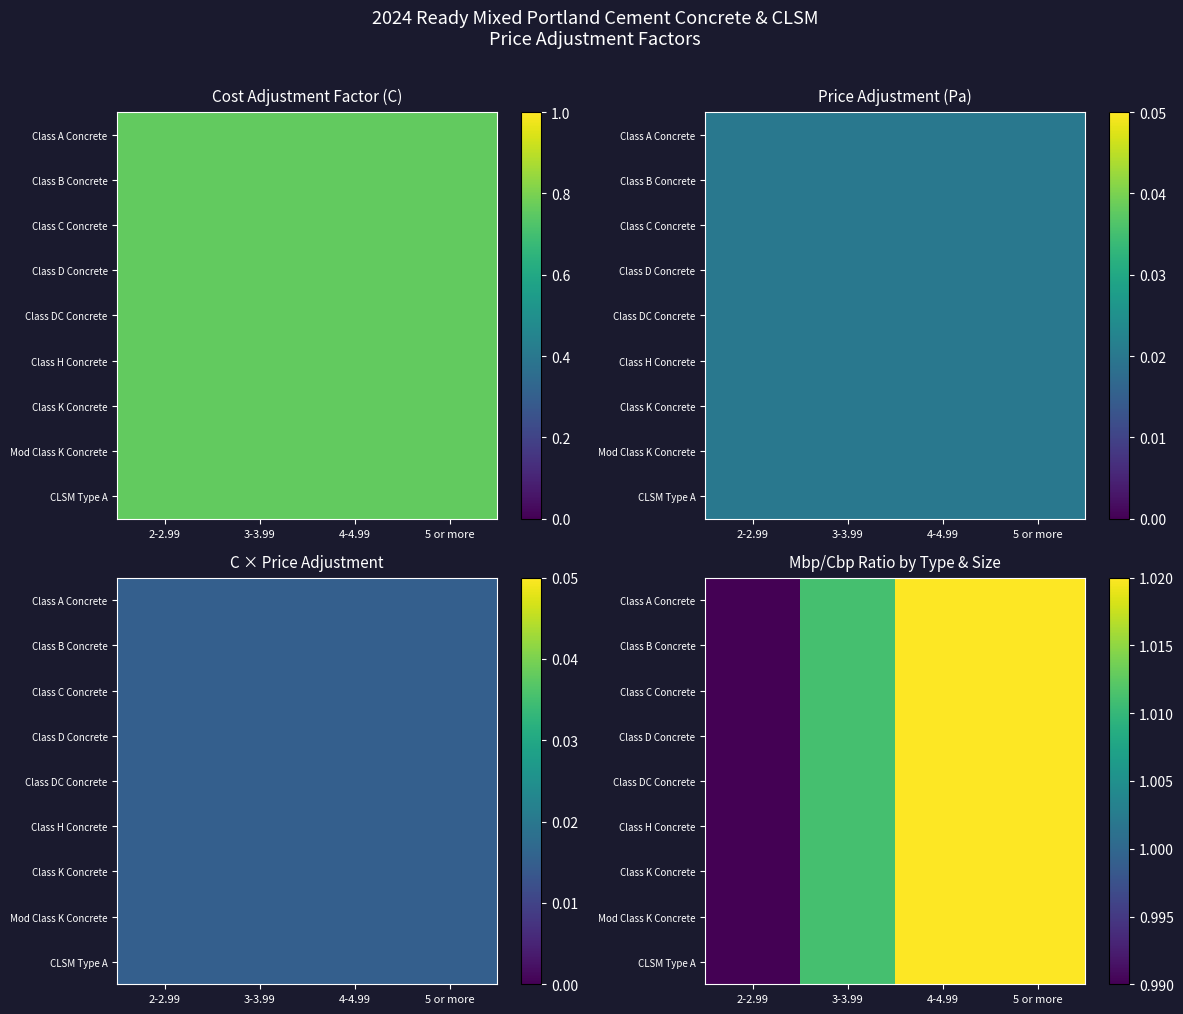

At how many categories does at least one series exceed 1?

3